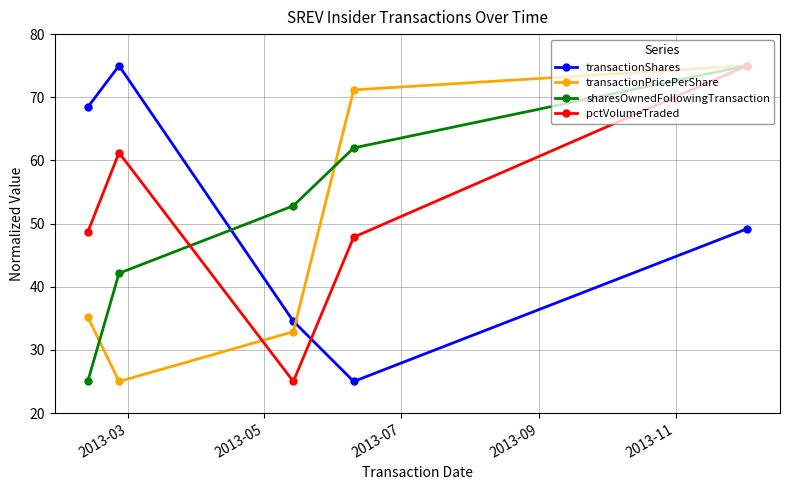

What is the highest value of the sharesOwnedFollowingTransaction series?

75.0